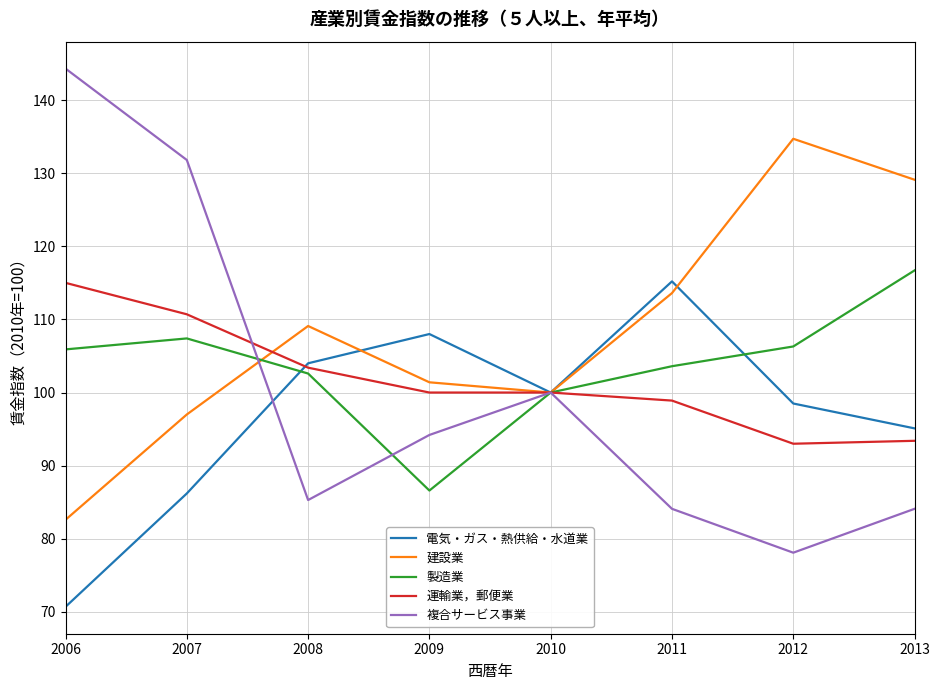

At 2012, list the series in order from smallest to largest.

複合サービス事業, 運輸業，郵便業, 電気・ガス・熱供給・水道業, 製造業, 建設業